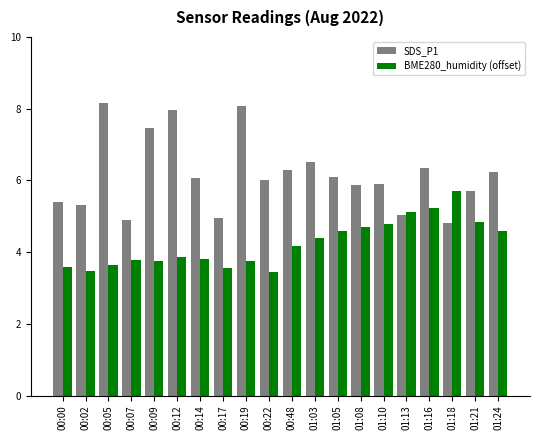

What is the lowest value of the BME280_humidity (offset) series?

3.4